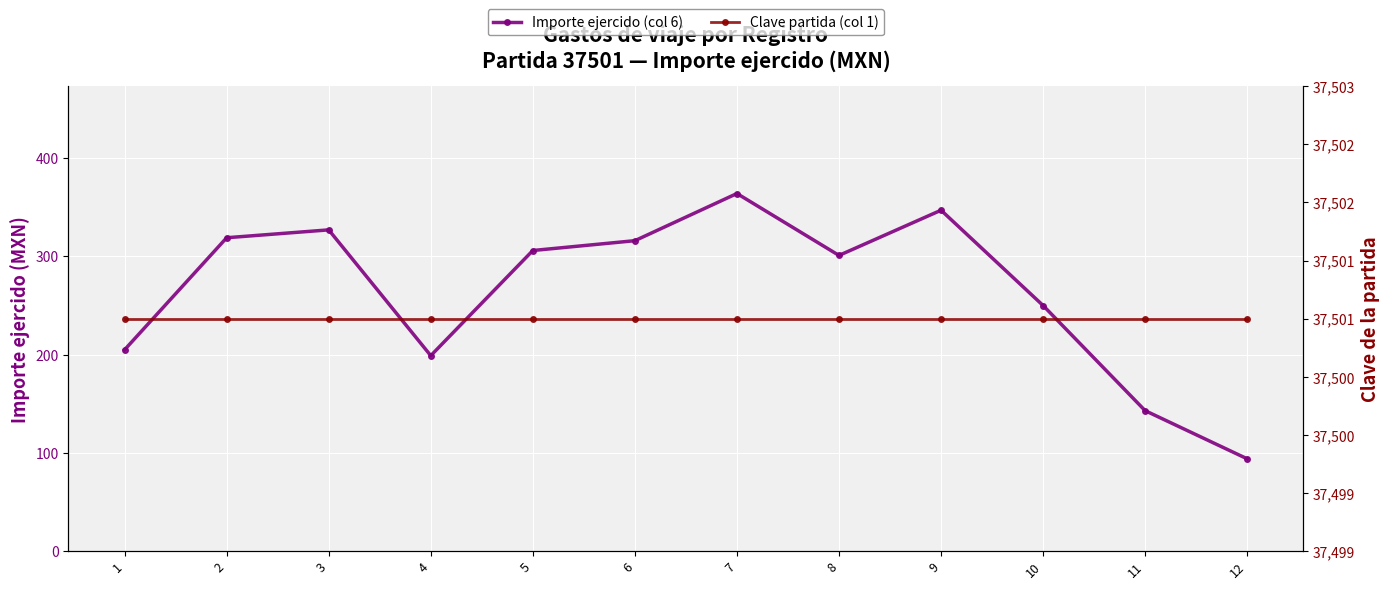

What is the value of the Clave partida (col 1) point at the 2nd from the left?

37501